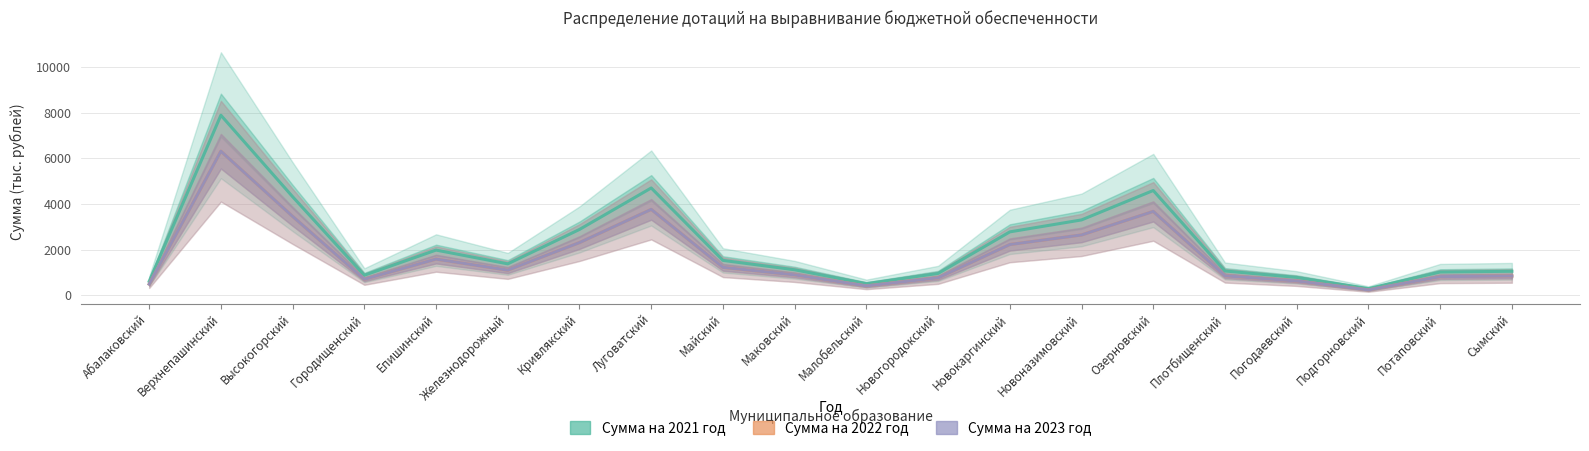

What is the total value across all series at Сымский?

2721.6